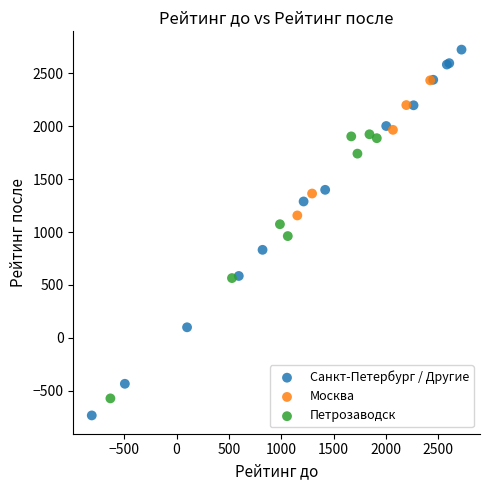

Which series contains the lowest Y value?

Санкт-Петербург / Другие